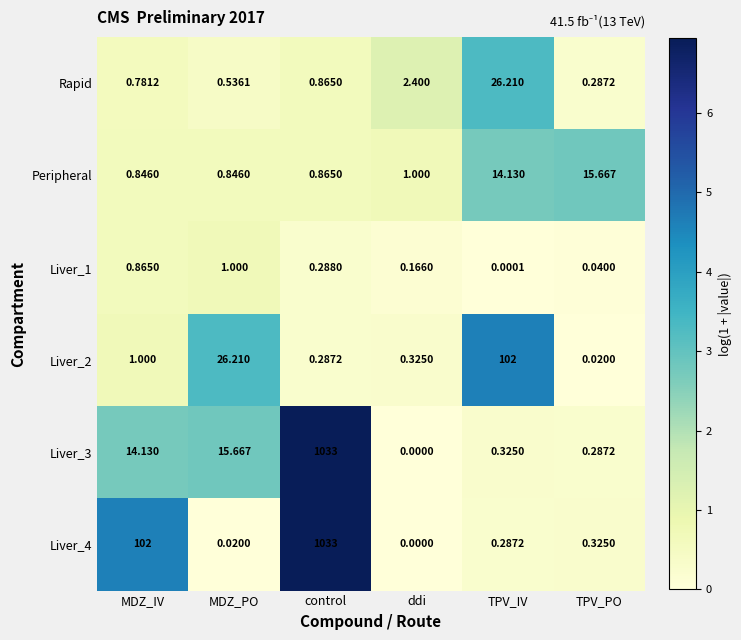

List the labels in order of Liver_2 value, largest first.

TPV_IV, MDZ_PO, MDZ_IV, ddi, control, TPV_PO